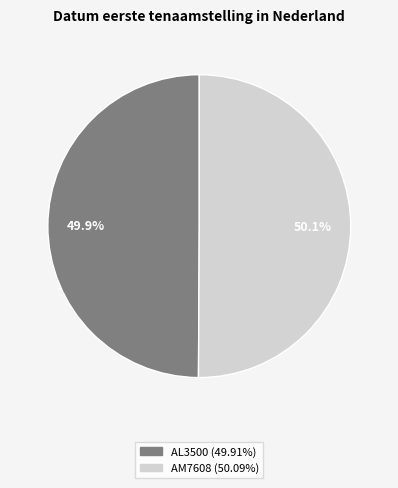

How much of the chart is everything except AL3500?

50.1%